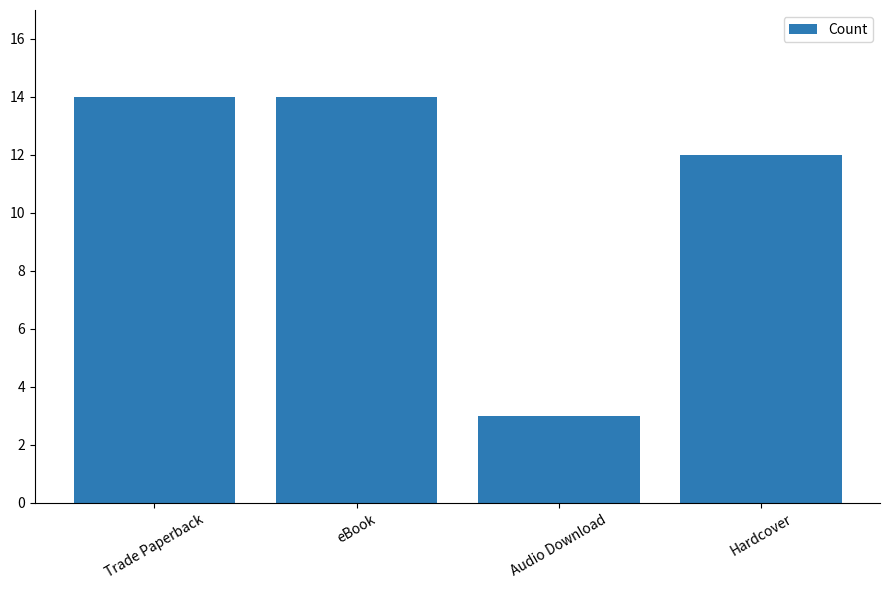

What is the greatest value displayed?

14